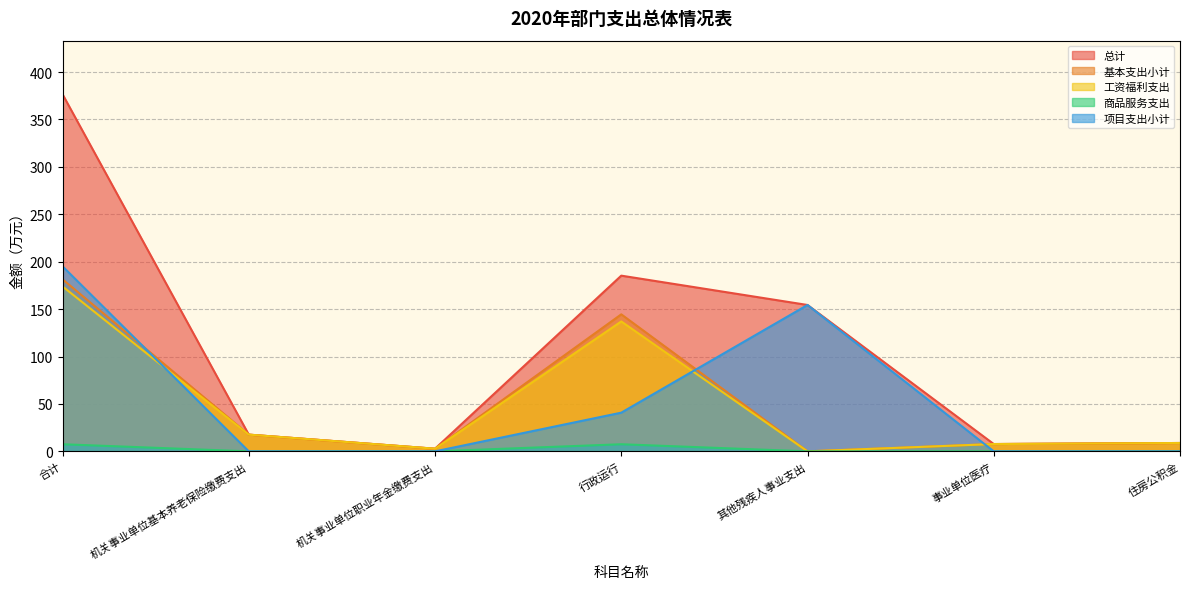

Which category has the highest value across all series?

合计